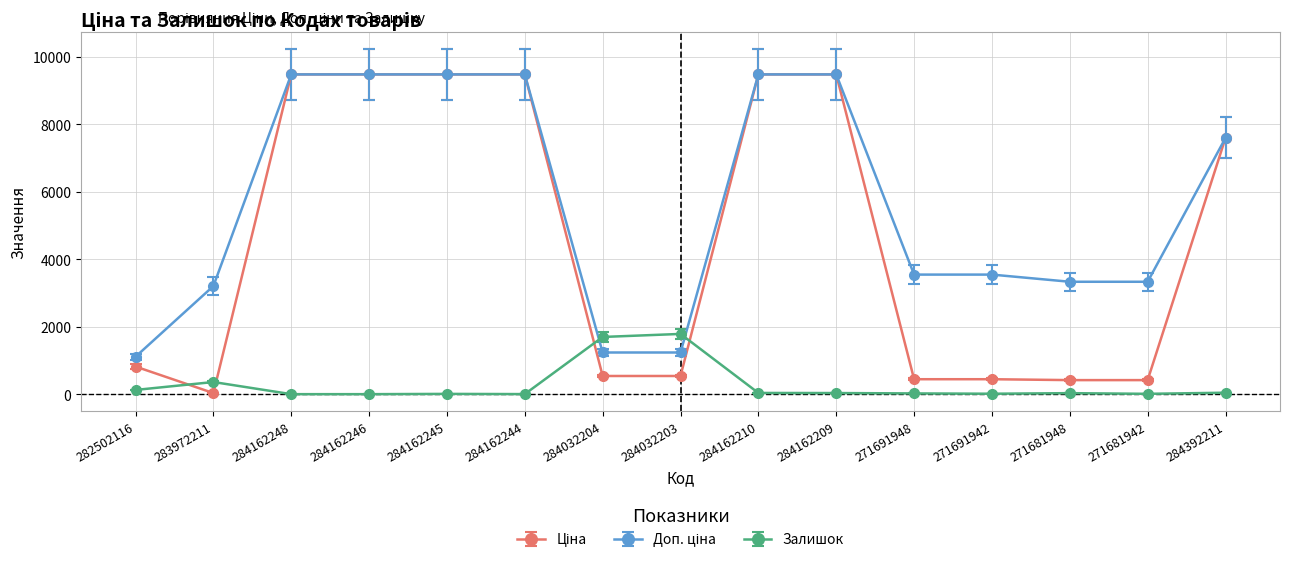

Does the chart have visible grid lines?

Yes